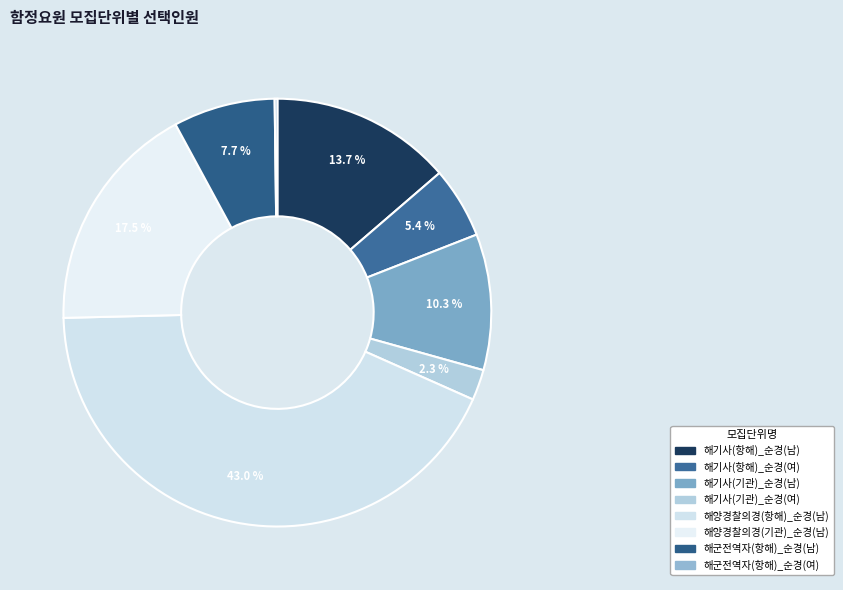

Which category has the smallest portion of the pie?

해군전역자(항해)_순경(여)